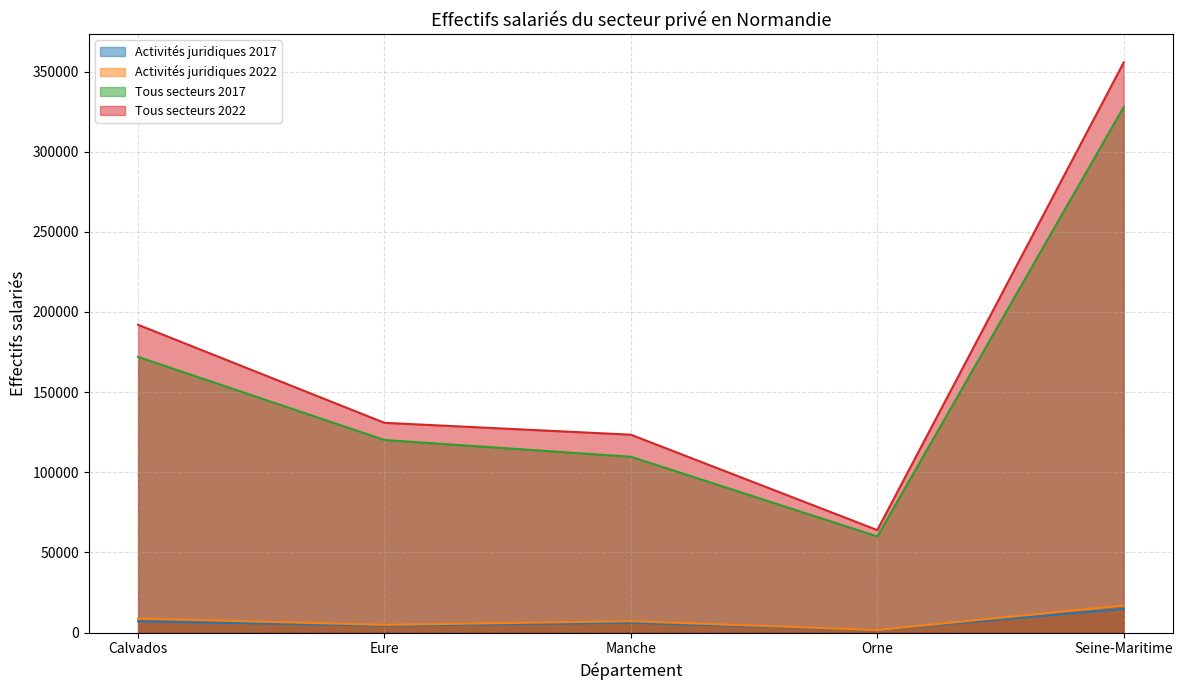

At how many categories does at least one series exceed 327522?

1